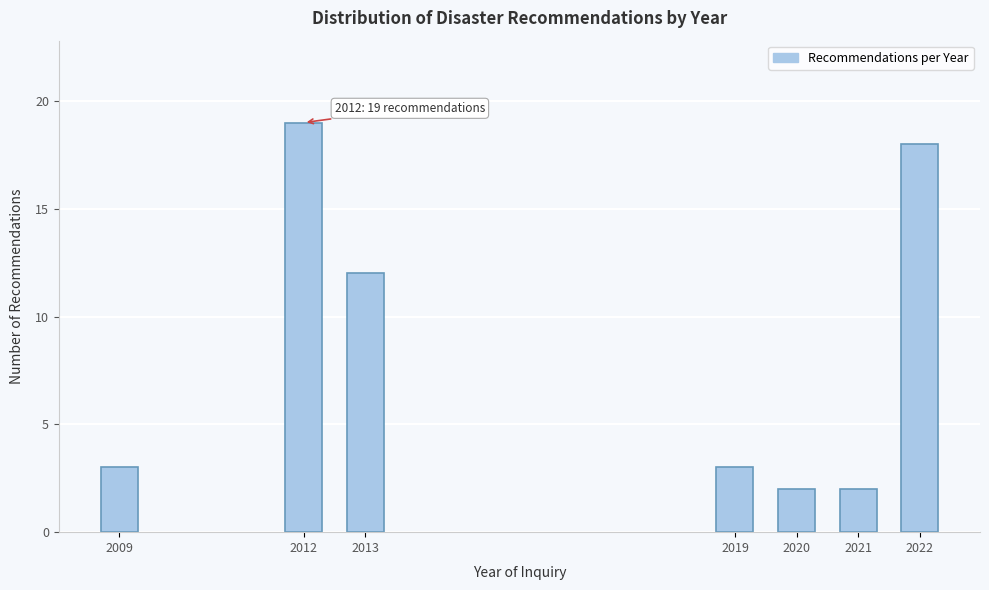

Reading right to left, list all the values displayed in this chart.

2022=18	2021=2	2020=2	2019=3	2013=12	2012=19	2009=3